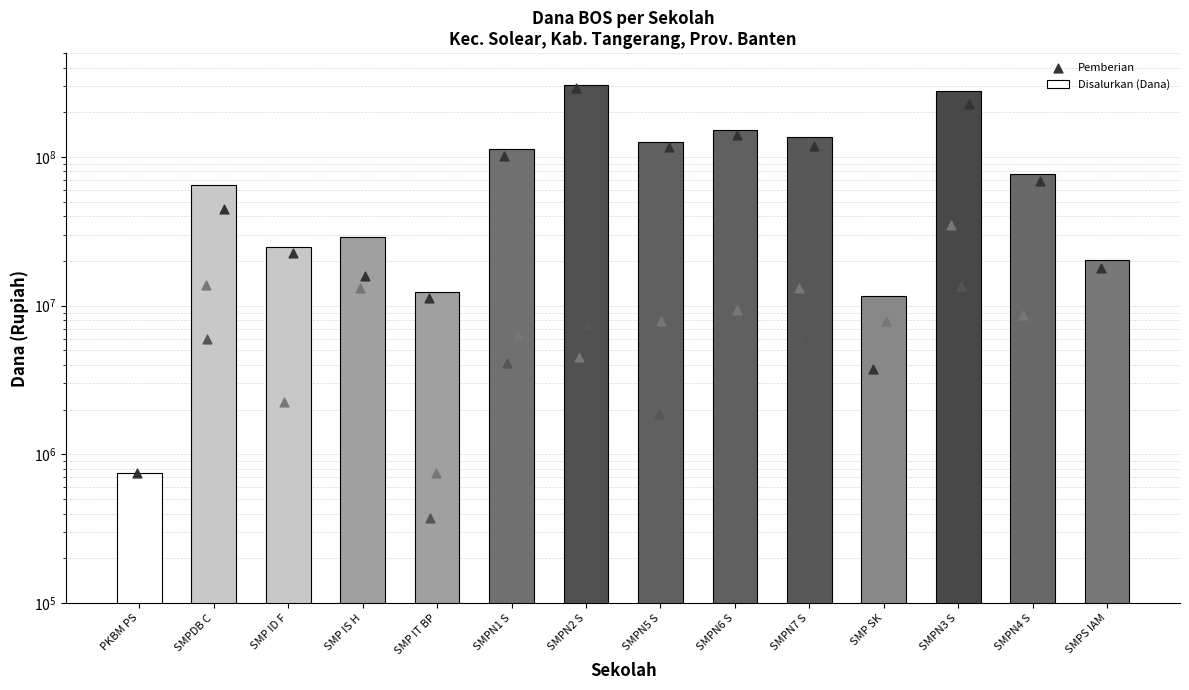

What is the change in value from SMPDB C to SMPN6 S?

+86250000